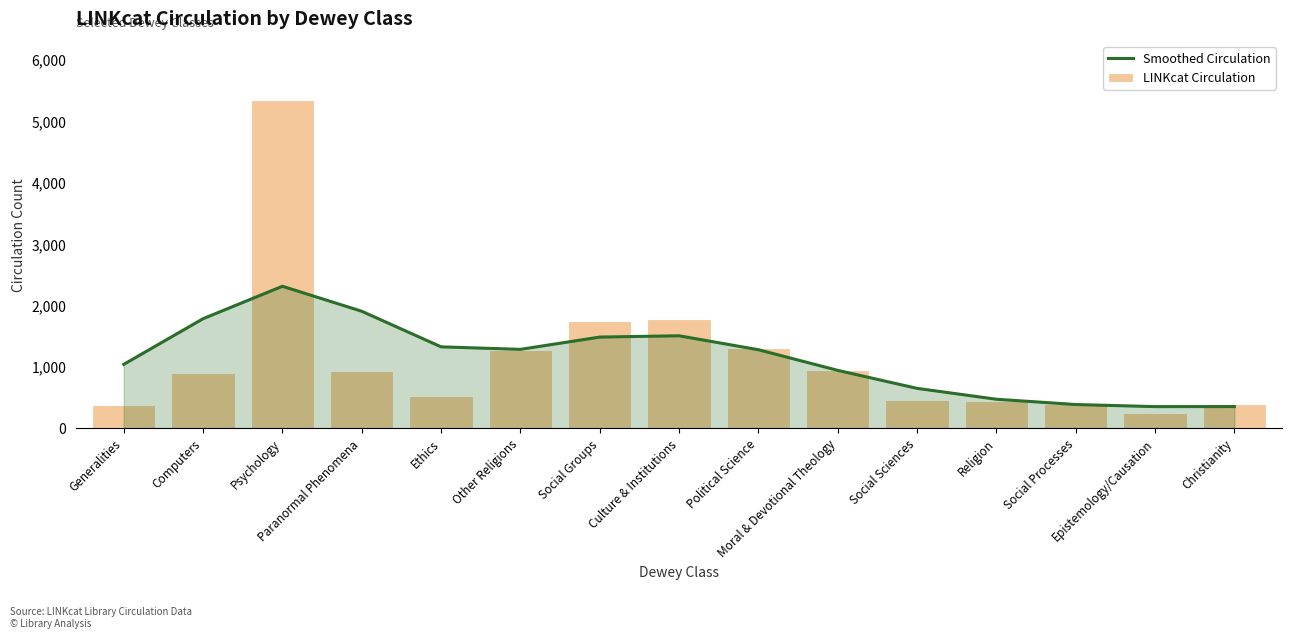

True or false: Smoothed Circulation has a value of 939 at Moral & Devotional Theology.

True